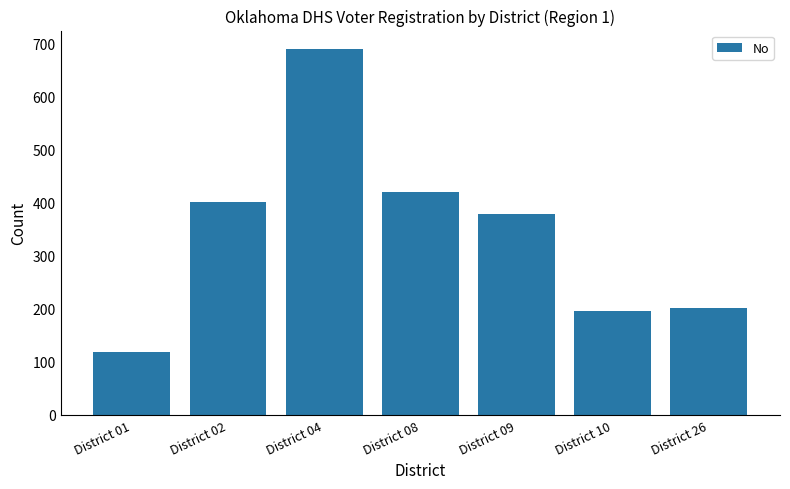

Reading left to right, list all the values displayed in this chart.

118	400	689	420	379	196	202